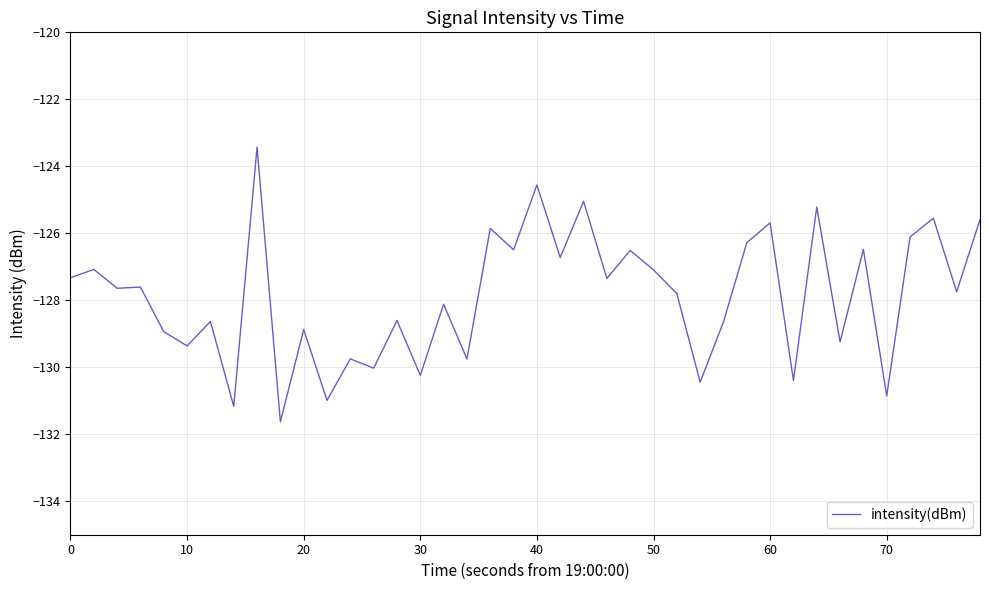

What is the minimum value shown in the chart?

-131.6